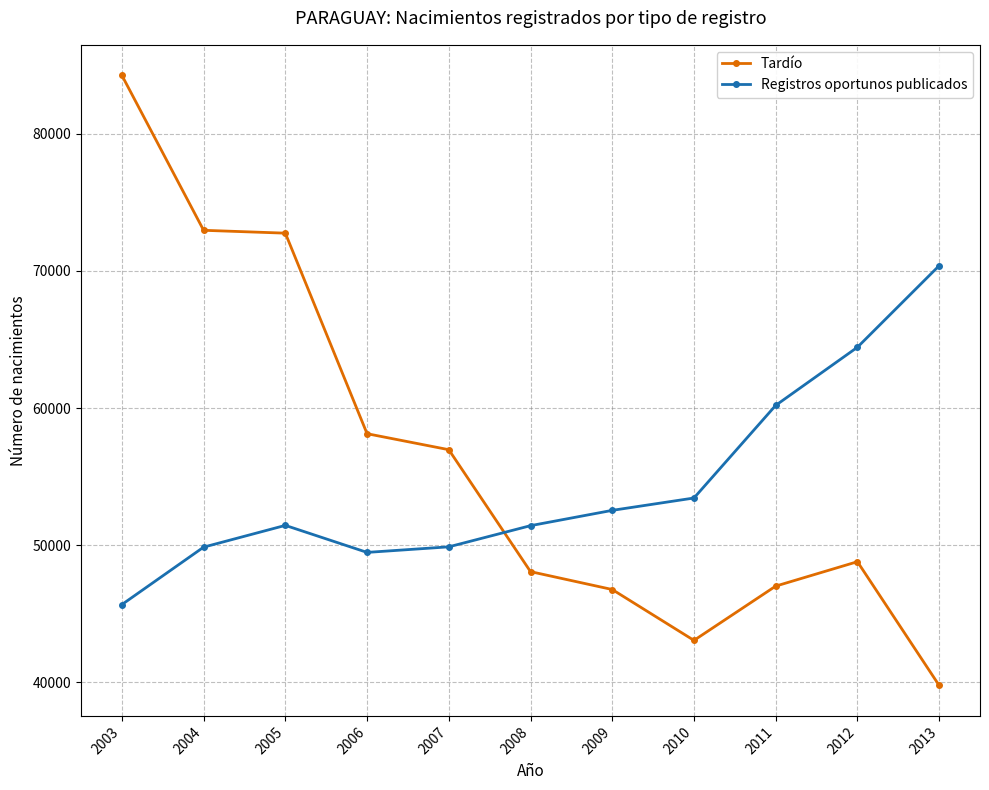

Is the value of Tardío at 2004 greater than the value of Registros oportunos publicados at 2010?

Yes